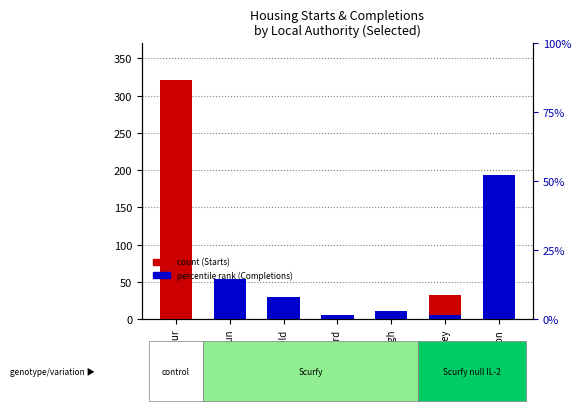

Does the chart contain stacked bars?

No